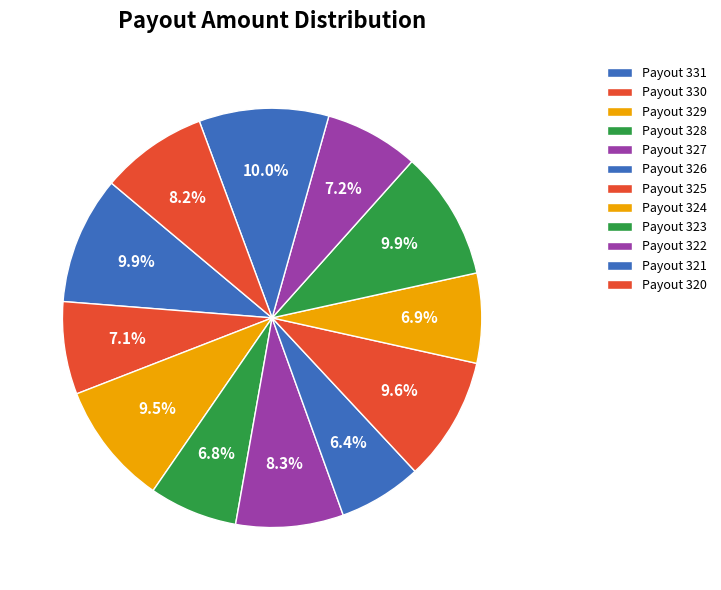

Count the number of slices in the pie.

12